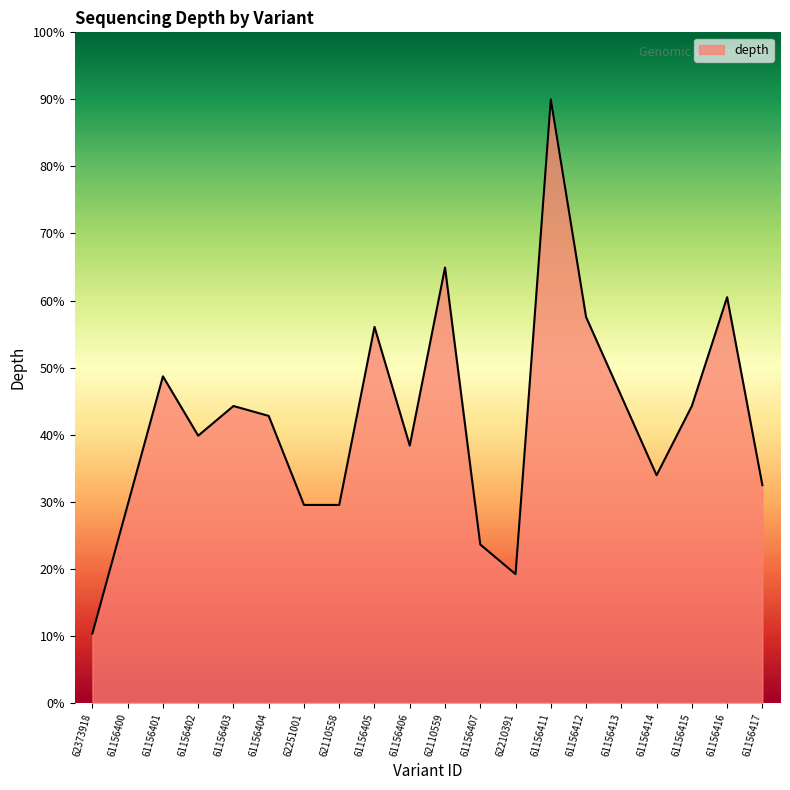

What is the minimum value shown in the chart?

10.3